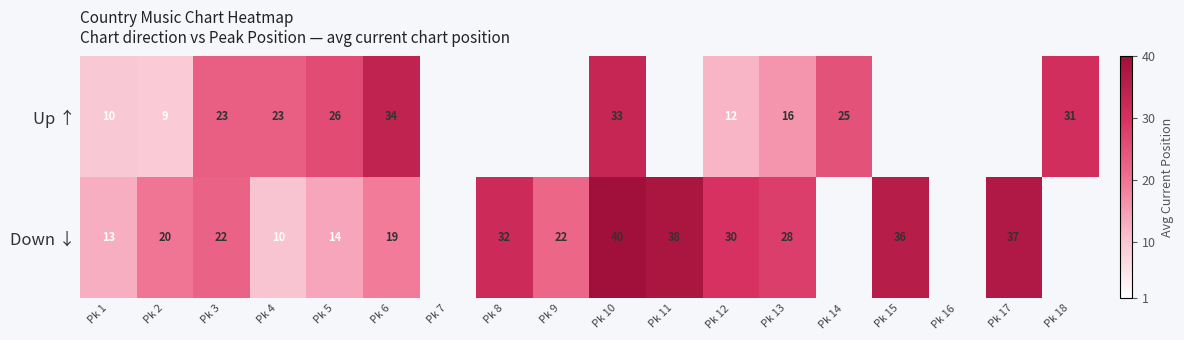

What is the difference between the Up ↑ values at Pk 1 and Pk 18?

21.0